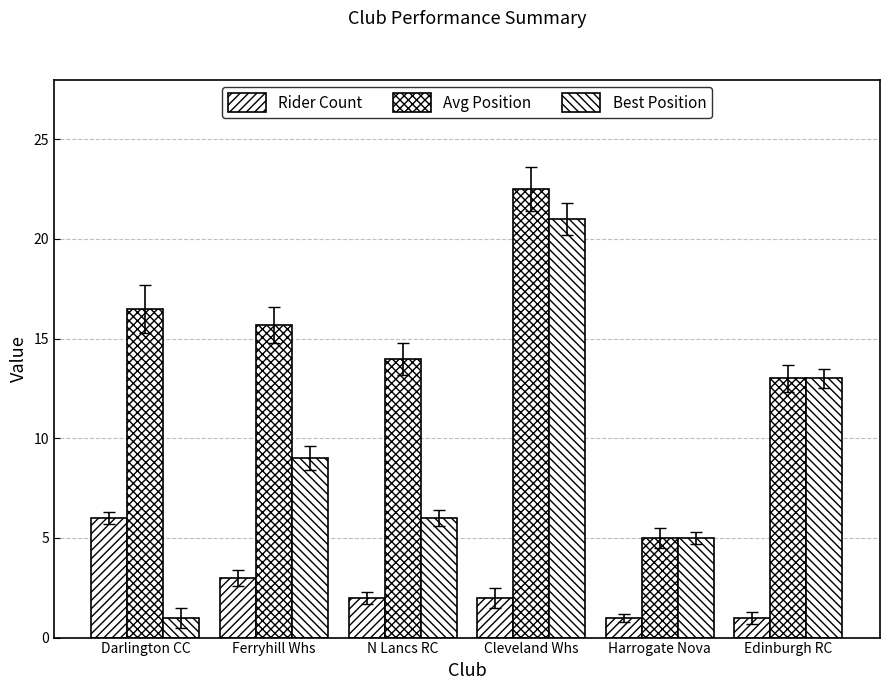

What is the label of the 3rd bar from the left?

N Lancs RC